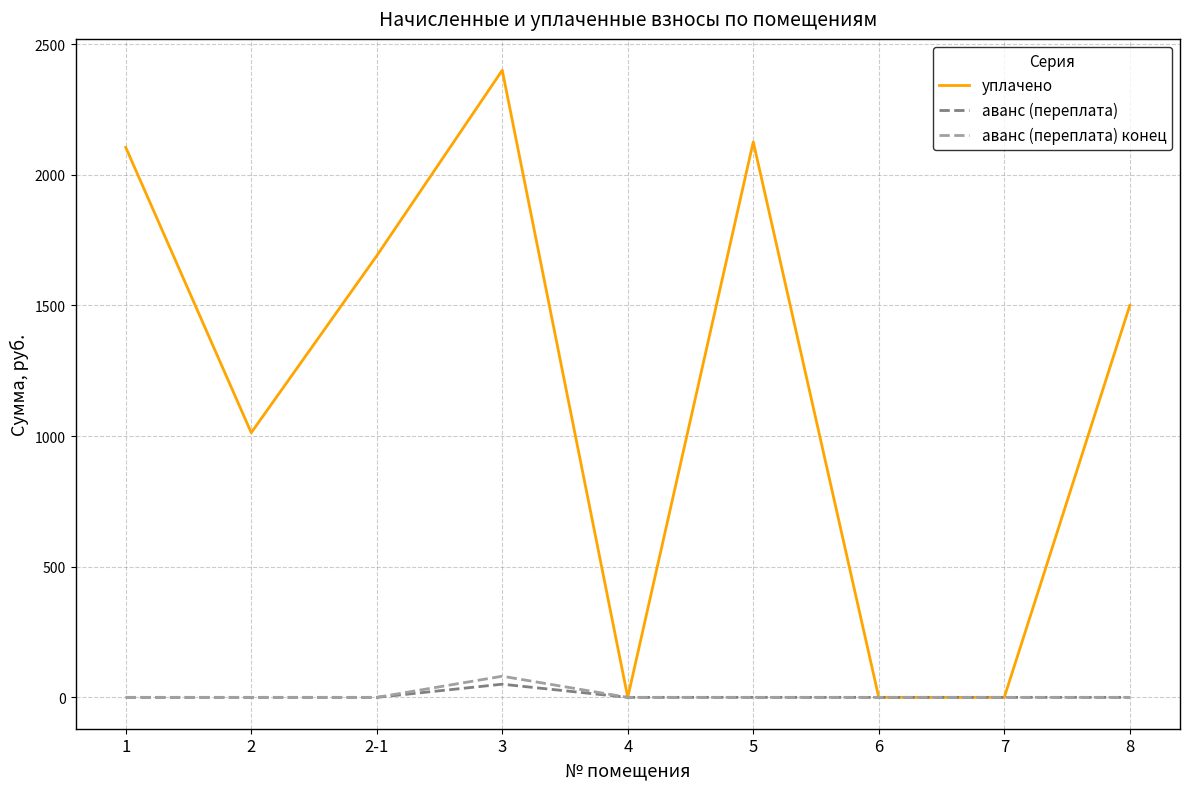

What is the greatest value displayed?

2400.0